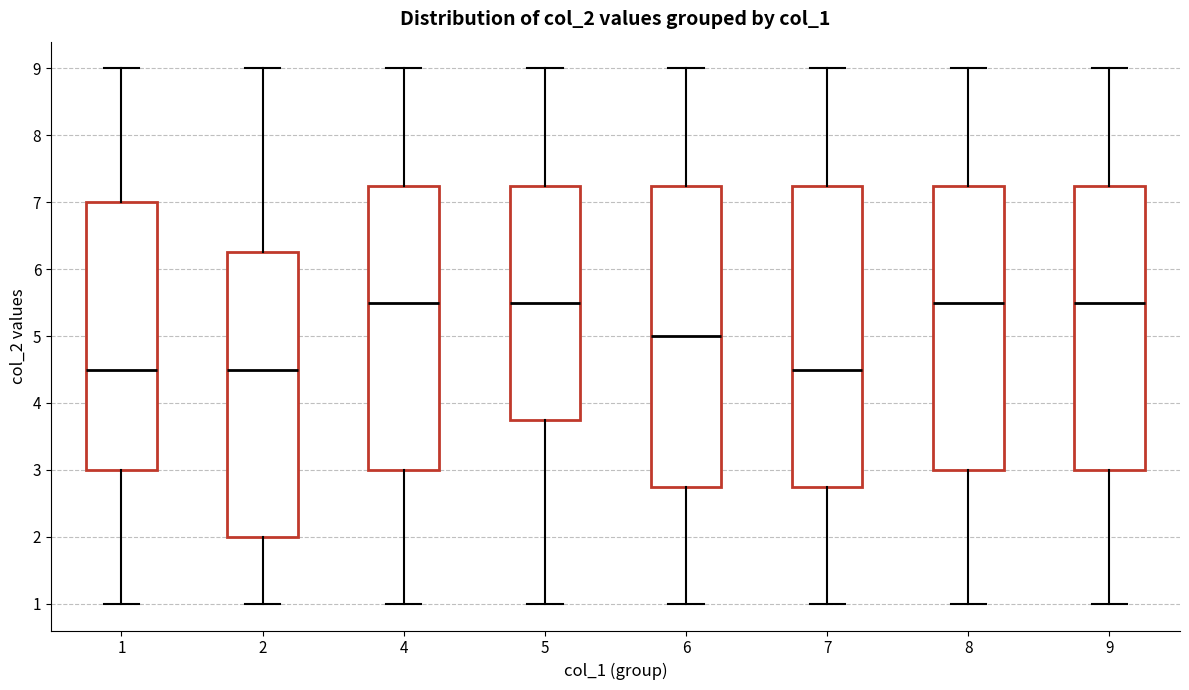

Reading left to right, read every box against the y-axis: the position of its median line, the range the box covers, and the ends of its whiskers. The values are not printed on the chart, so give them approximately, as read against the axis.

1: median 4.5, box 3.0 to 7.0, whiskers 1.0 to 9.0
2: median 4.5, box 2.0 to 6.3, whiskers 1.0 to 9.0
4: median 5.5, box 3.0 to 7.3, whiskers 1.0 to 9.0
5: median 5.5, box 3.8 to 7.3, whiskers 1.0 to 9.0
6: median 5.0, box 2.8 to 7.3, whiskers 1.0 to 9.0
7: median 4.5, box 2.8 to 7.3, whiskers 1.0 to 9.0
8: median 5.5, box 3.0 to 7.3, whiskers 1.0 to 9.0
9: median 5.5, box 3.0 to 7.3, whiskers 1.0 to 9.0